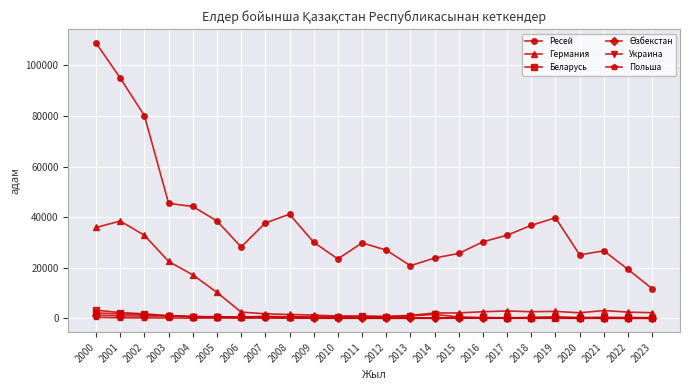

What is the maximum value shown in the chart?

108724